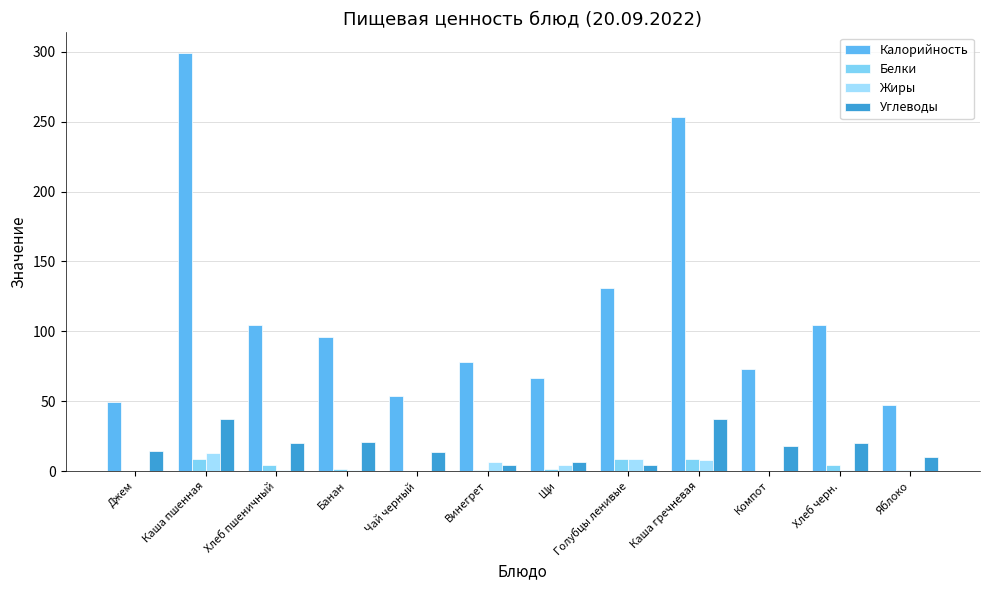

What is the average value of the Белки series?

3.2